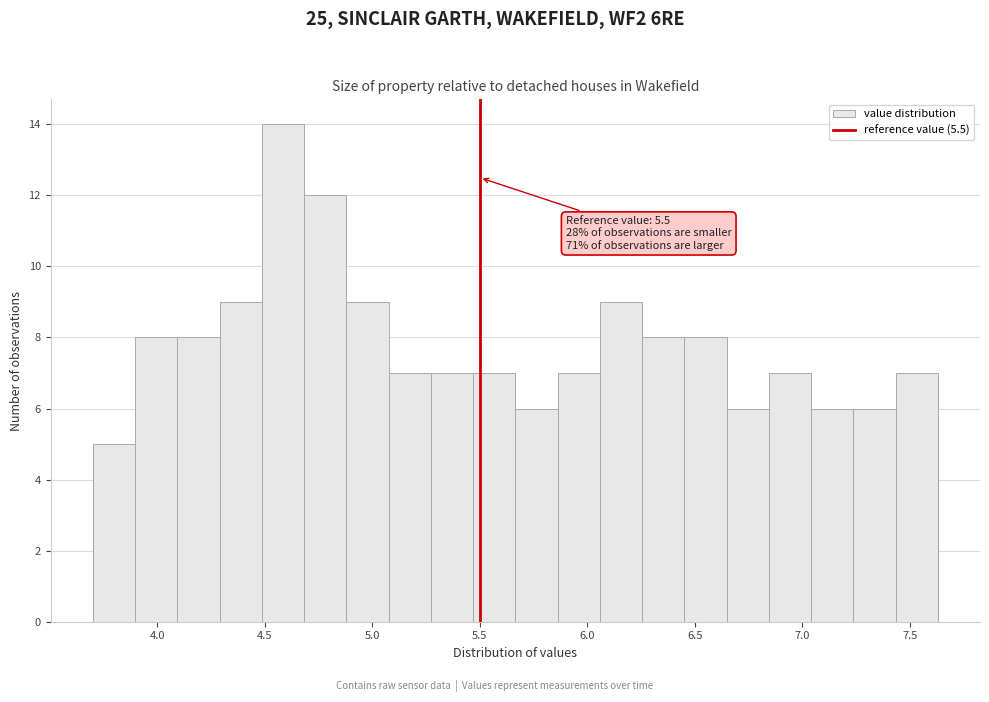

Around what value on the x-axis is the tallest bar? Give the approximate position of its centre, as read against the axis.

4.60